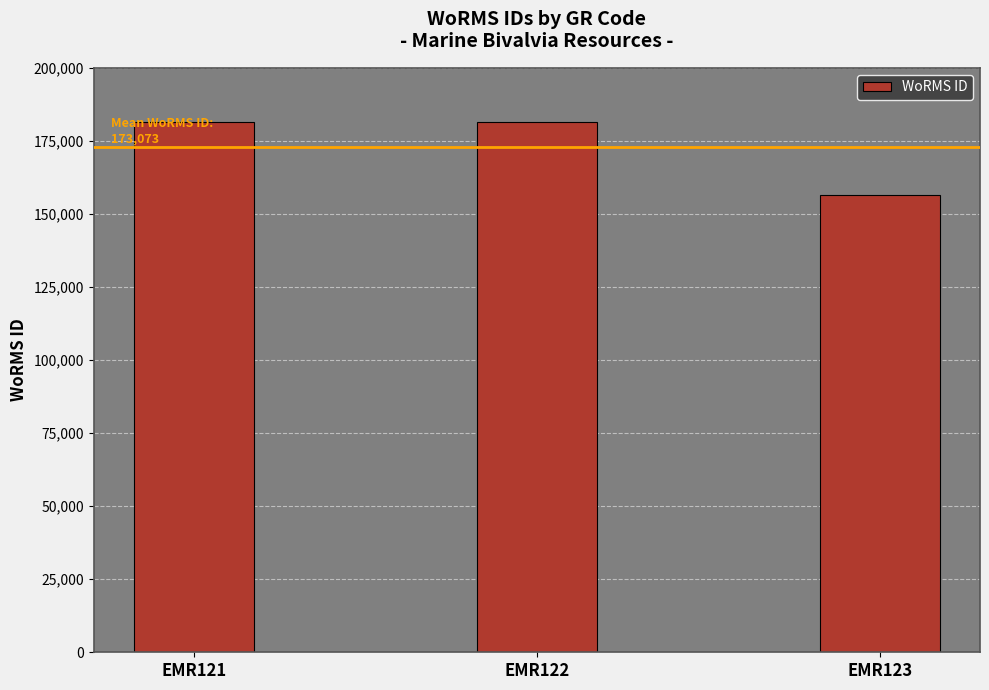

What is the ratio of the value at EMR123 to the value at EMR121?

0.9